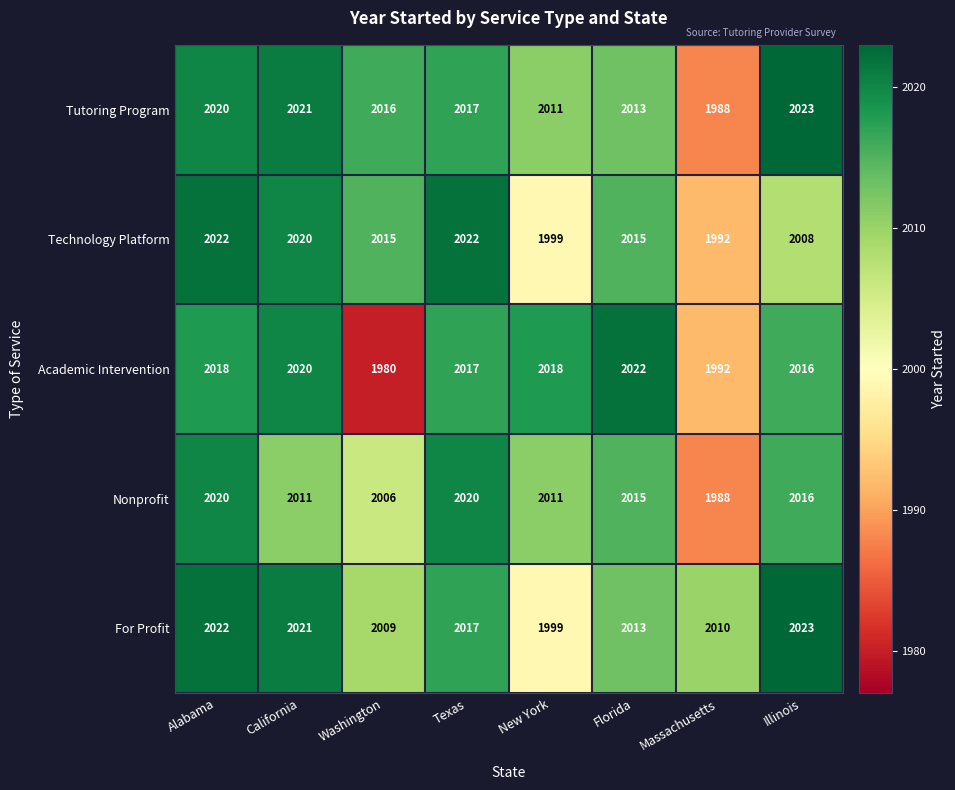

What is the difference between the maximum and second lowest values in the Nonprofit series?

14